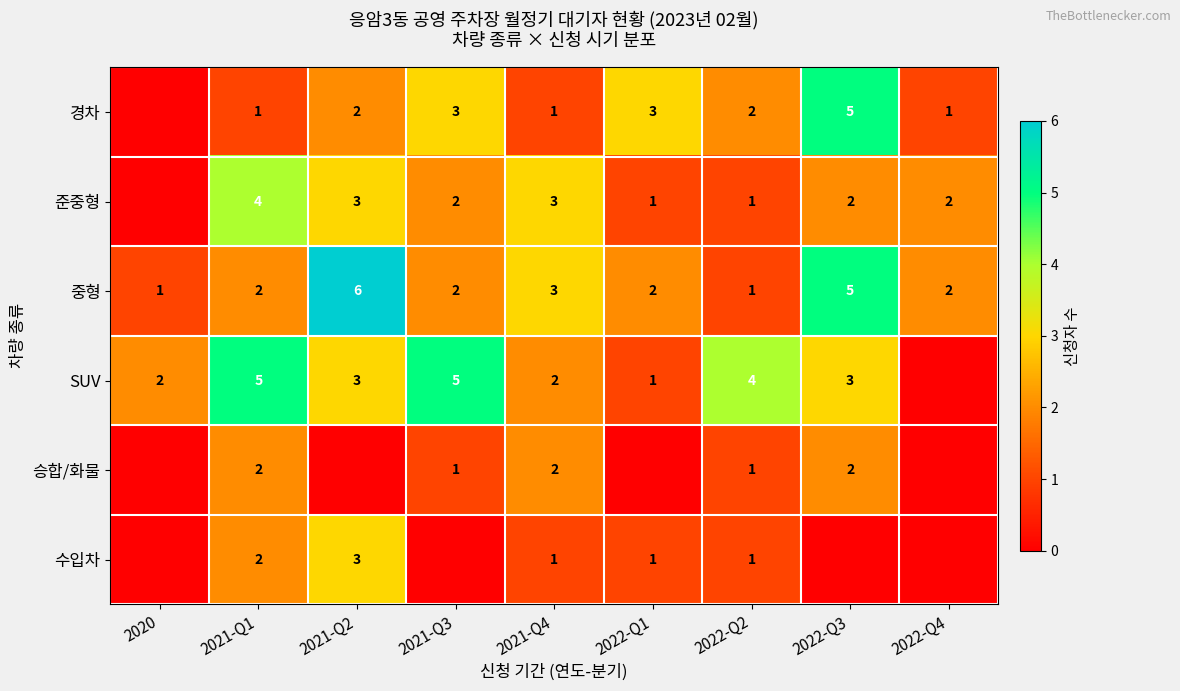

What is the spread (max minus min) of values at 2021-Q3?

5